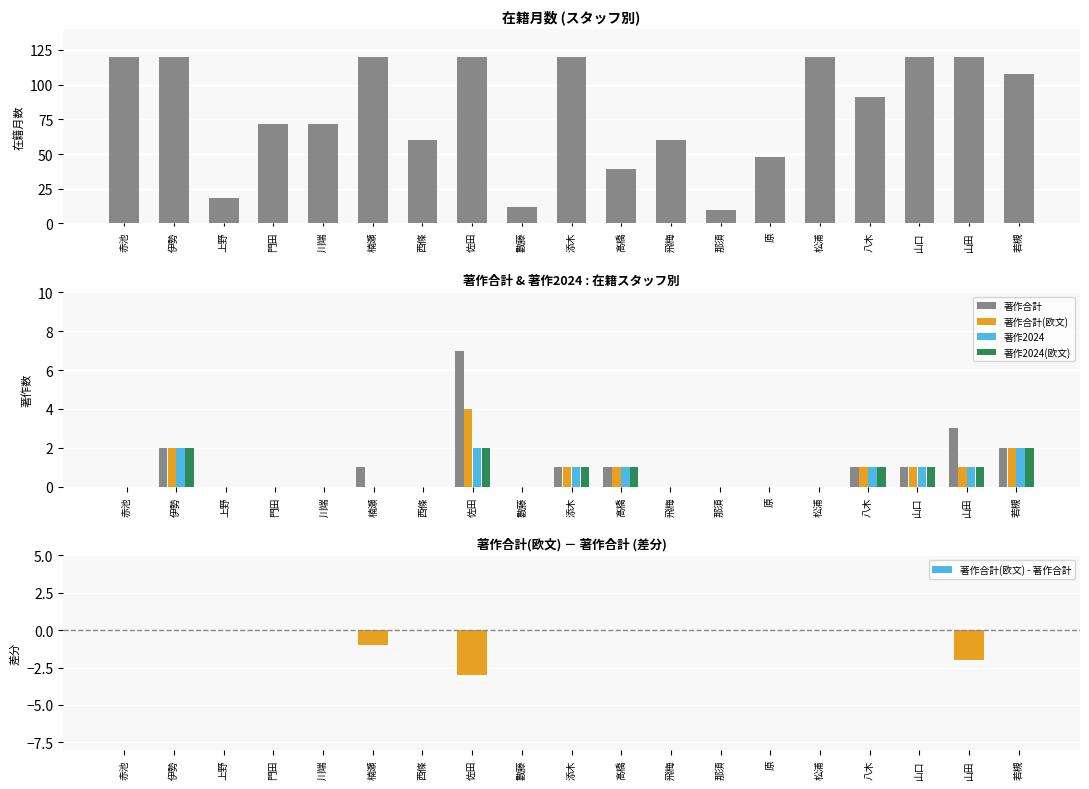

What is the value of the 在籍月数 bar at the 3rd from the left?

18